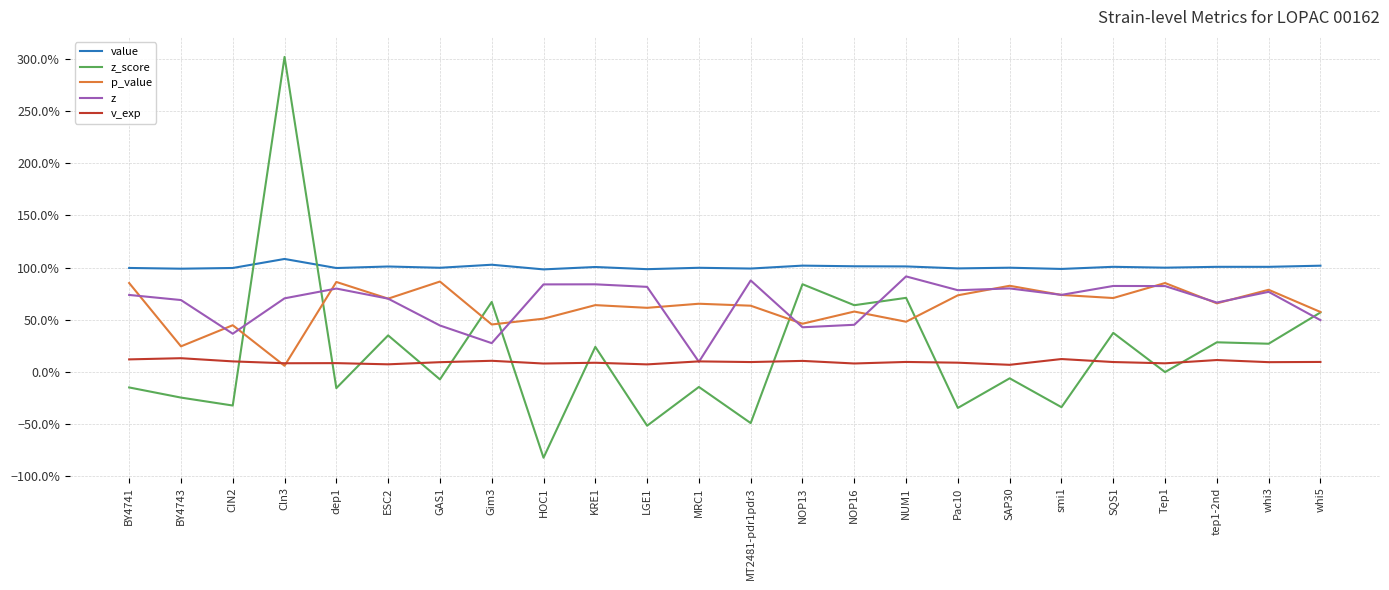

Does the chart display data point markers on the line(s)?

No